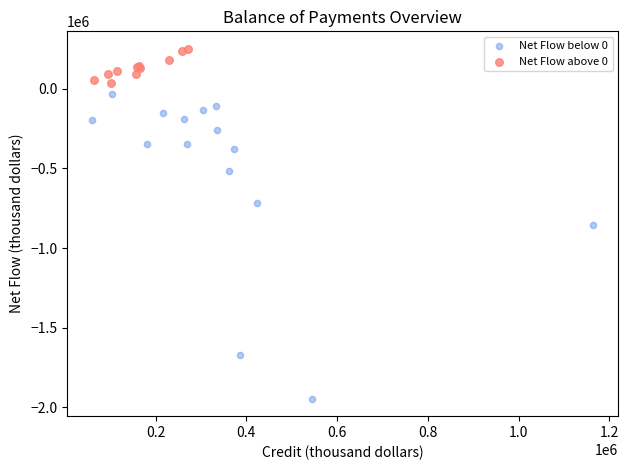

Which series has the widest spread of Y values?

Net Flow below 0